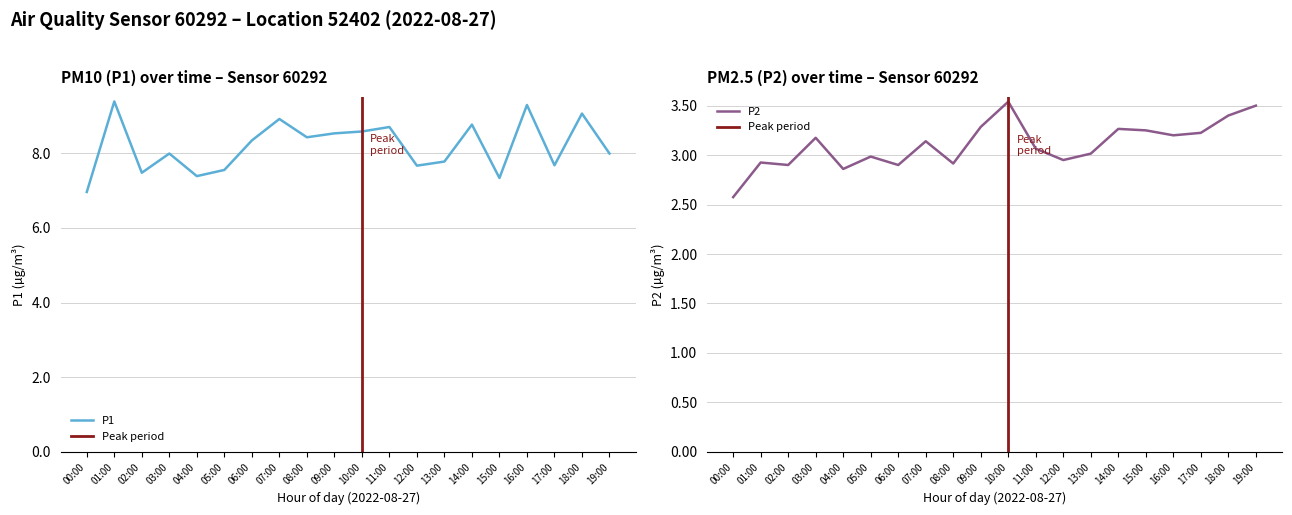

What are all the series names shown in the legend?

P1, P2